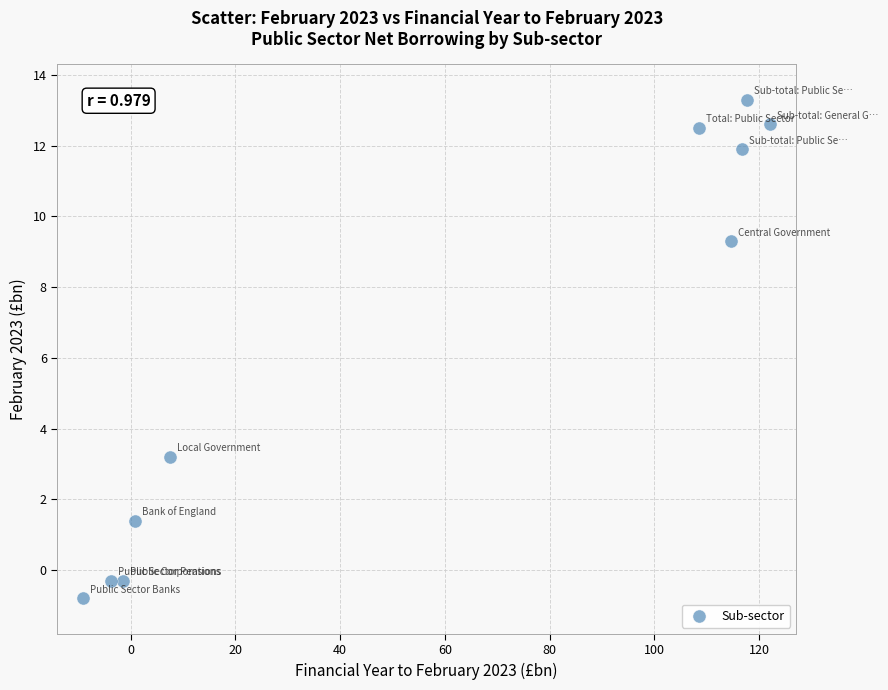

What is the average X value?

57.4